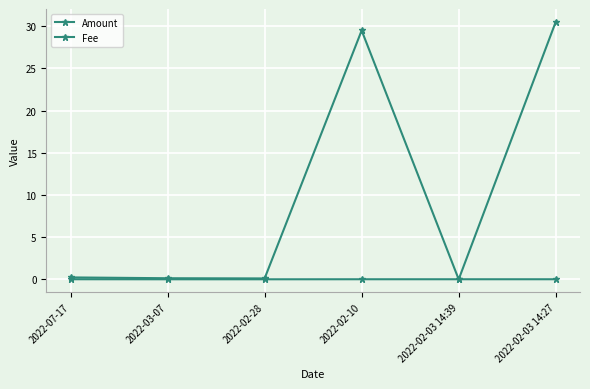

What is the difference between the maximum and second lowest values in the Amount series?

30.4